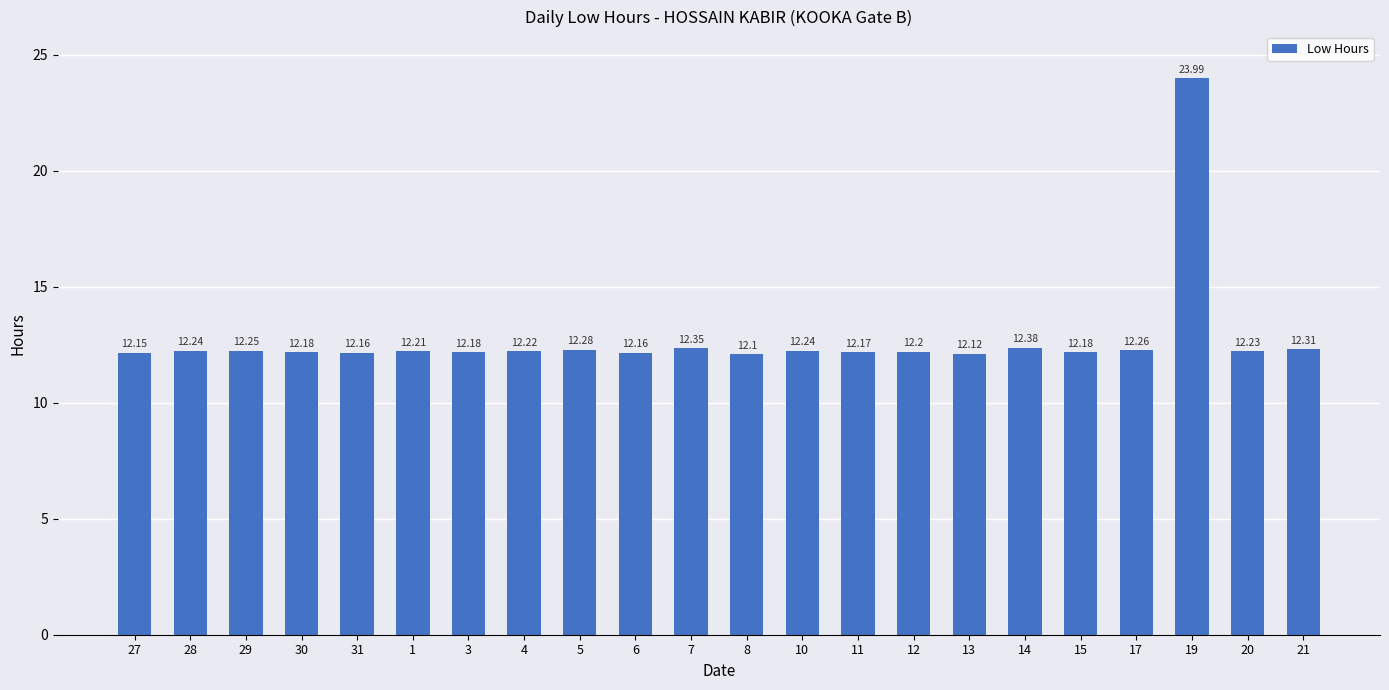

The chart shows a value of 12.2 at 29. True or false?

True